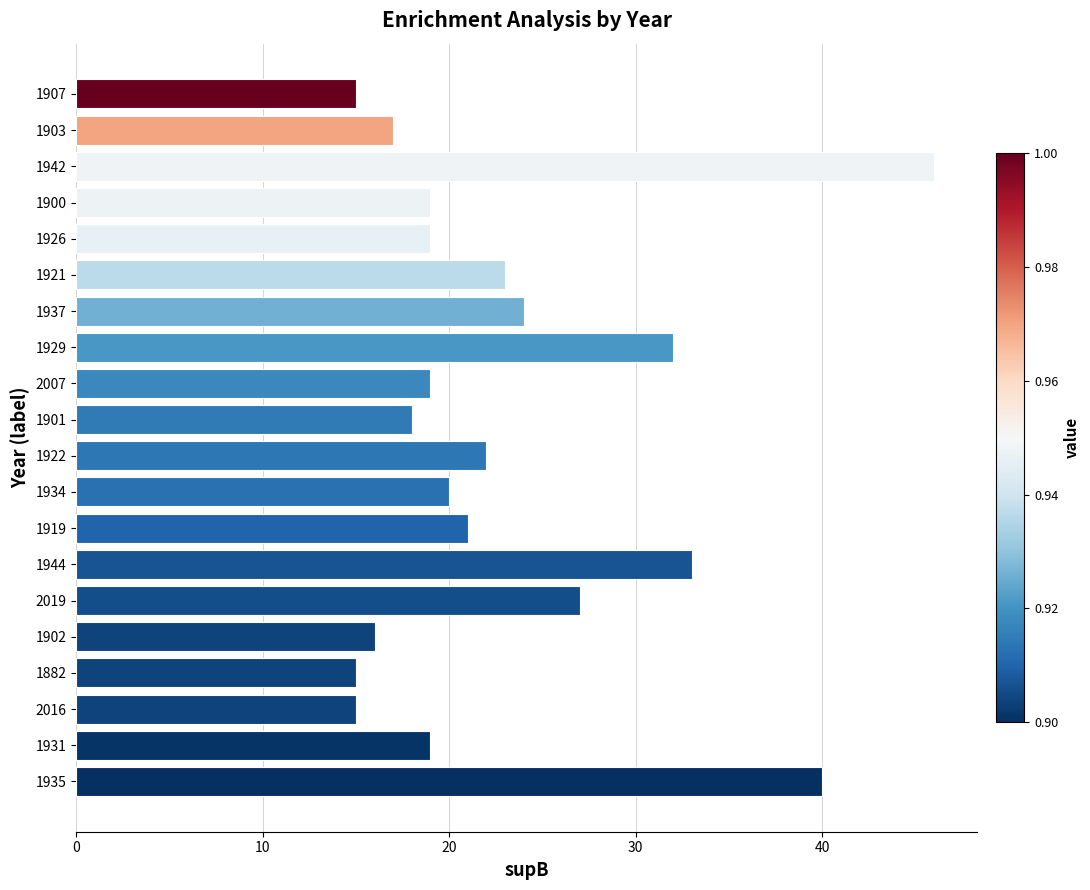

What is the greatest value displayed?

46